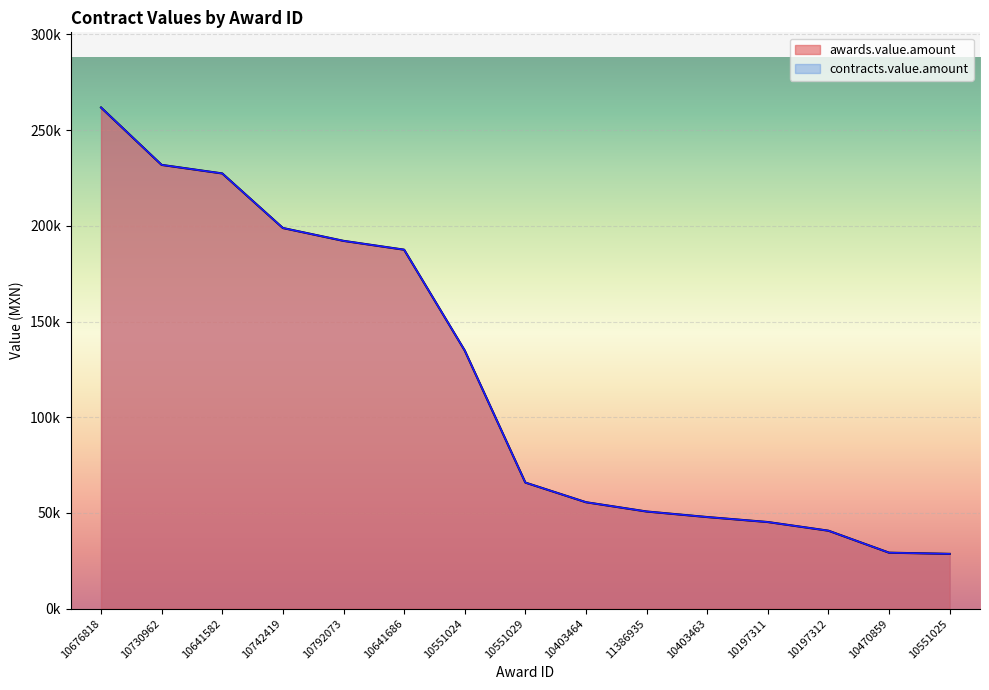

Rank the series at 10676818 from highest to lowest value.

awards.value.amount, contracts.value.amount